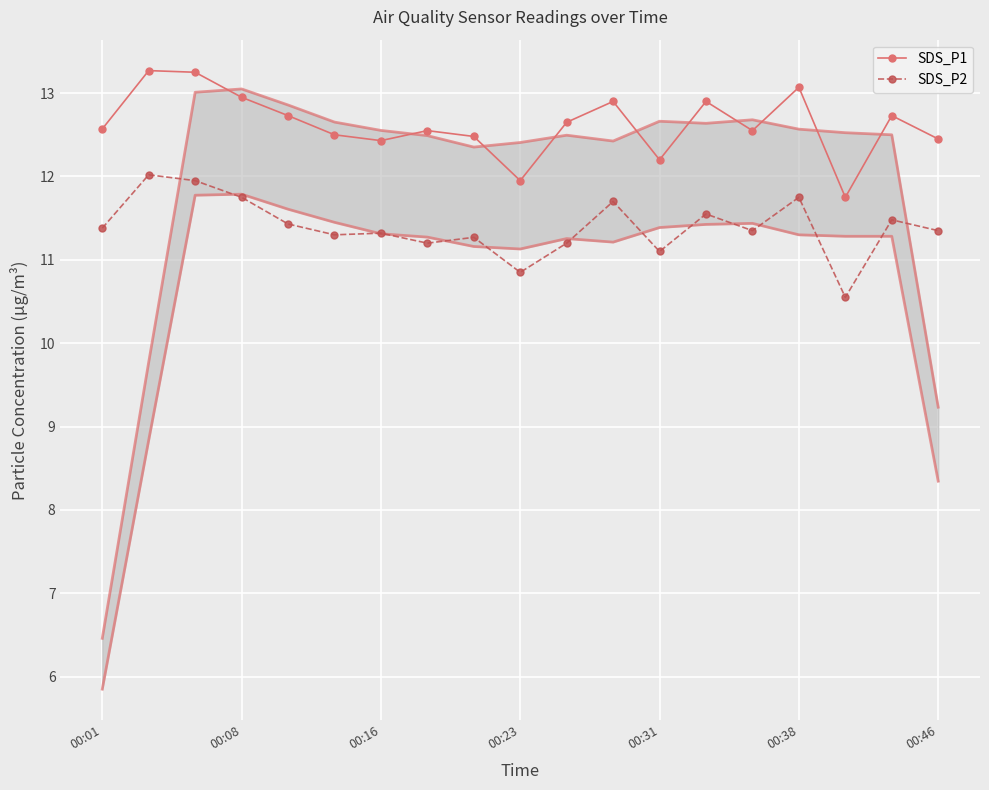

How many interior local valleys does the SDS_P1 series have?

5